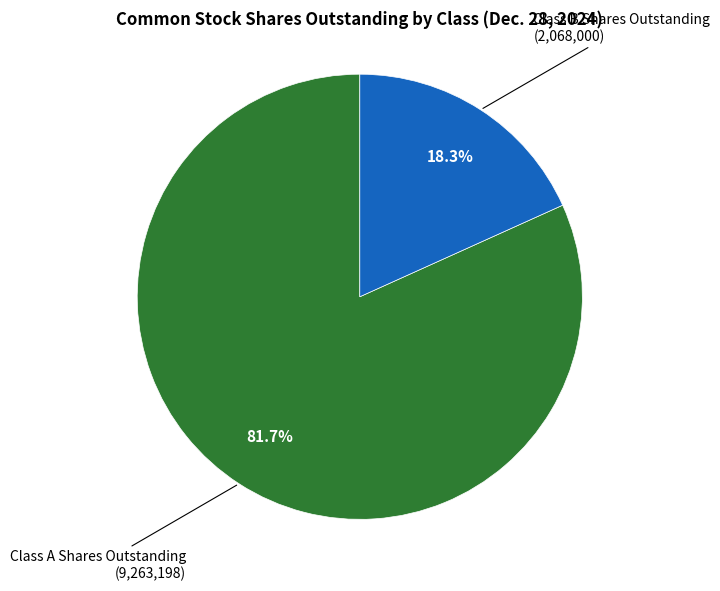

Is there a majority slice in this chart?

Yes